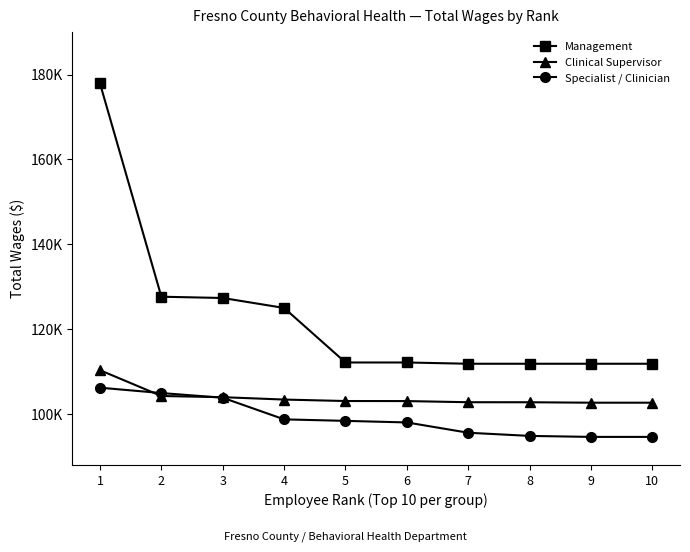

List the series in order of their peak value, lowest first.

Specialist / Clinician, Clinical Supervisor, Management